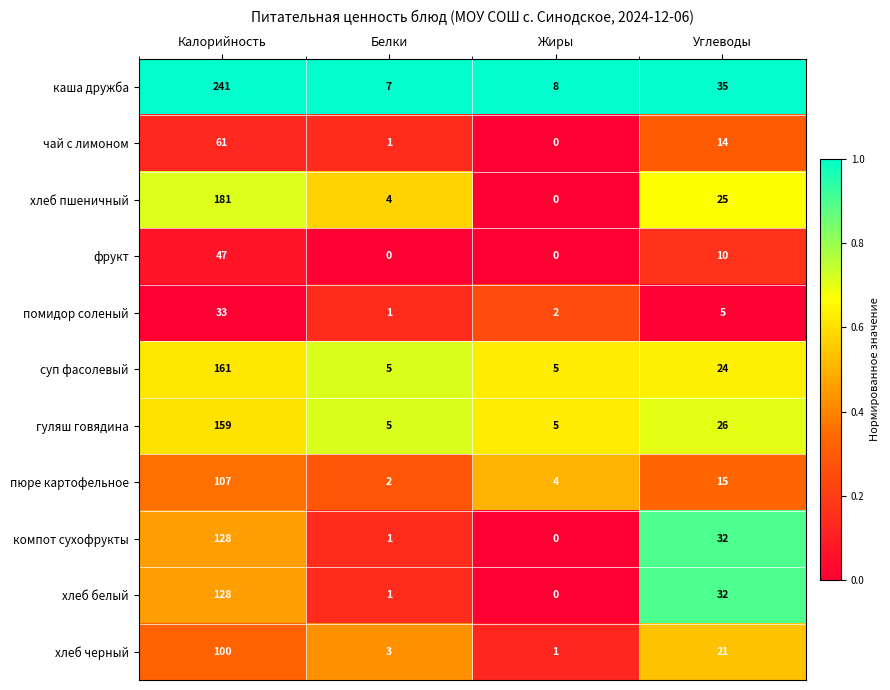

What is the sum of the хлеб белый values at Белки and Углеводы?

33